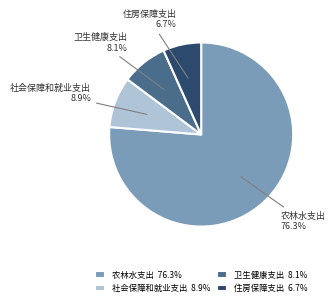

Which category accounts for the majority?

农林水支出